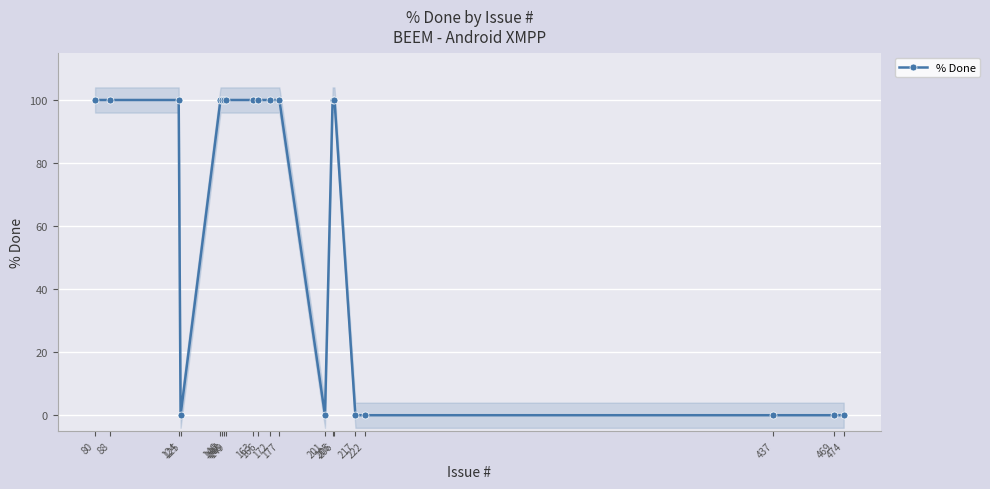

What is the change in value from 125 to 205?

+100